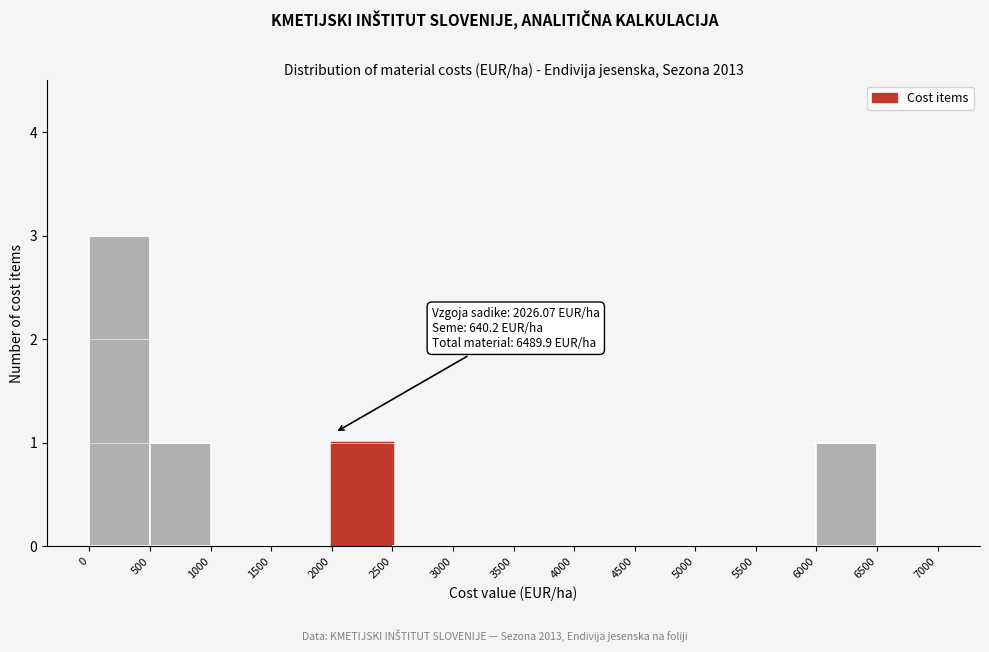

Over which range of the x-axis is the bar tallest?

0 to 500